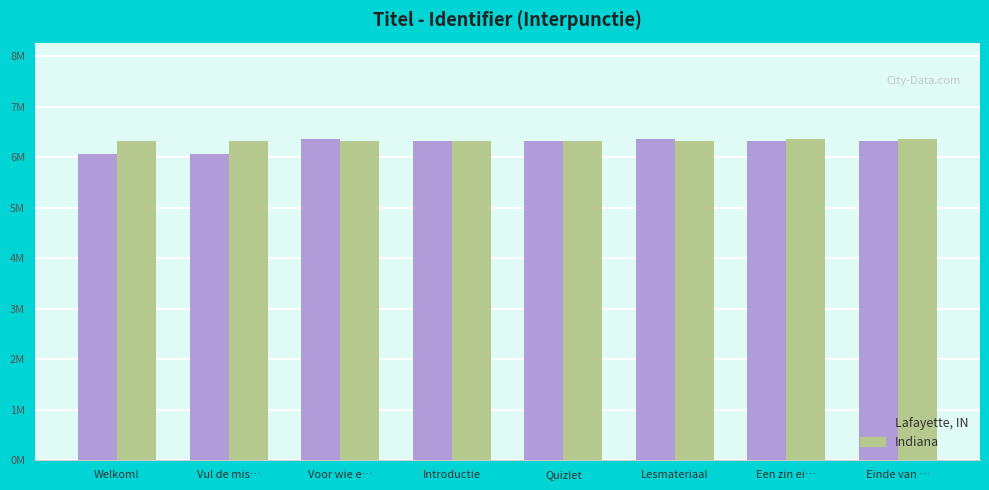

What are all the series names shown in the legend?

Lafayette, IN, Indiana